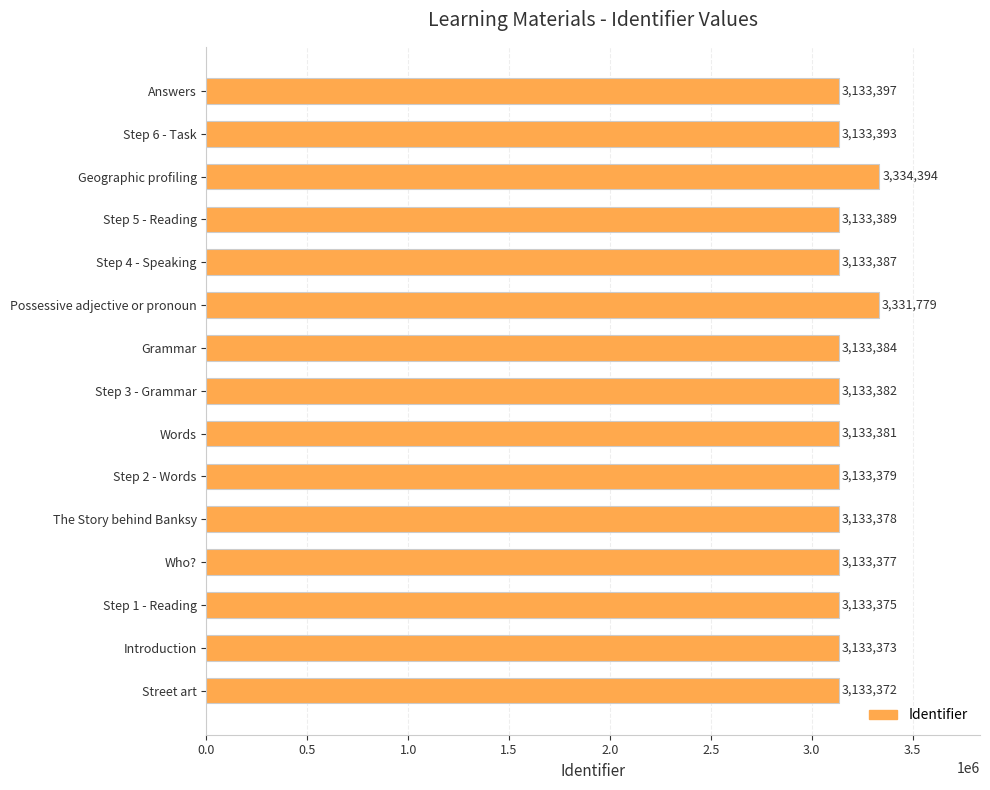

What is the change in value from Step 5 - Reading to Geographic profiling?

+201005